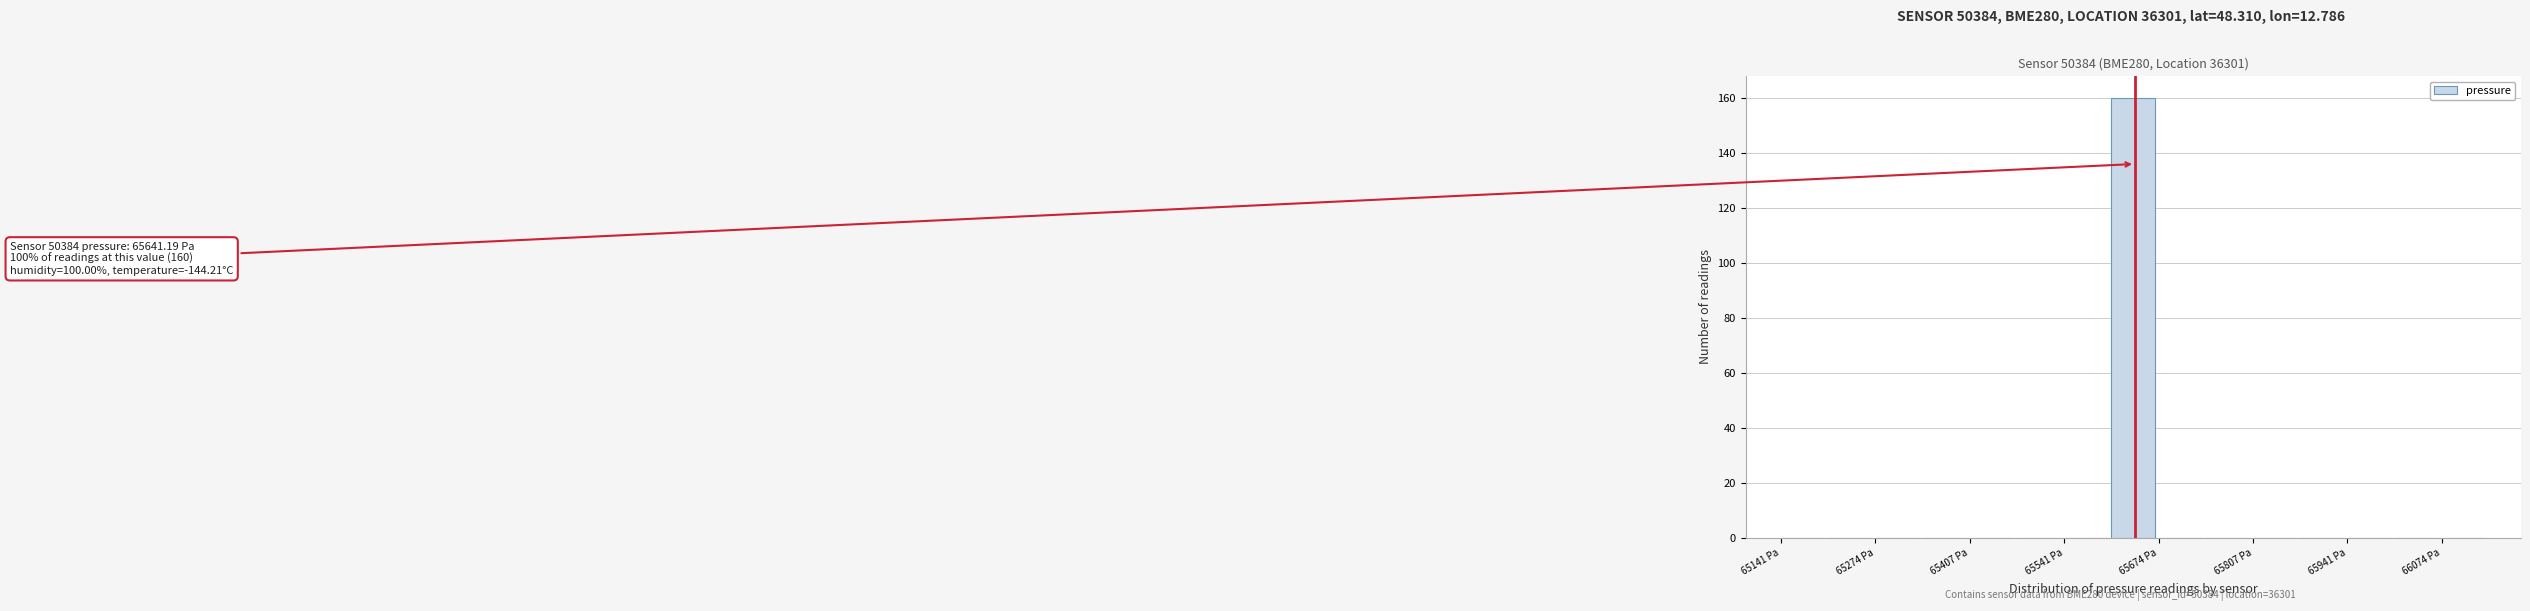

Around what value on the x-axis is the tallest bar? Give the approximate position of its centre, as read against the axis.

65640